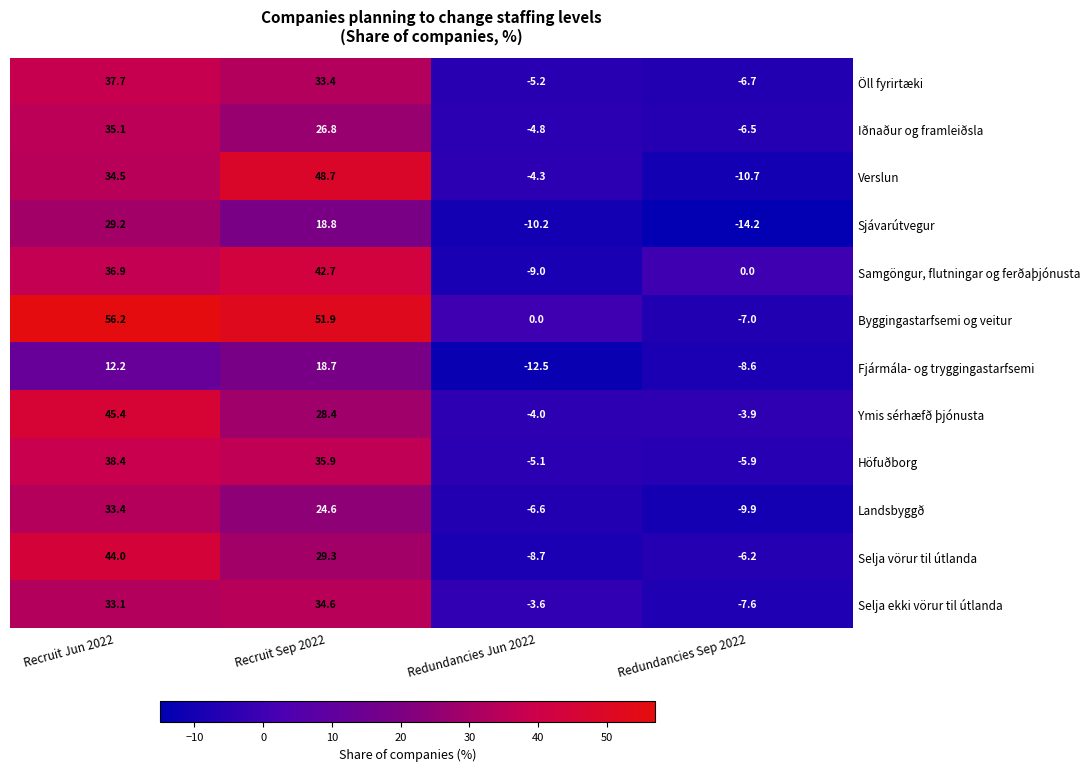

At which category is the sum across all series the highest?

Recruit Jun 2022